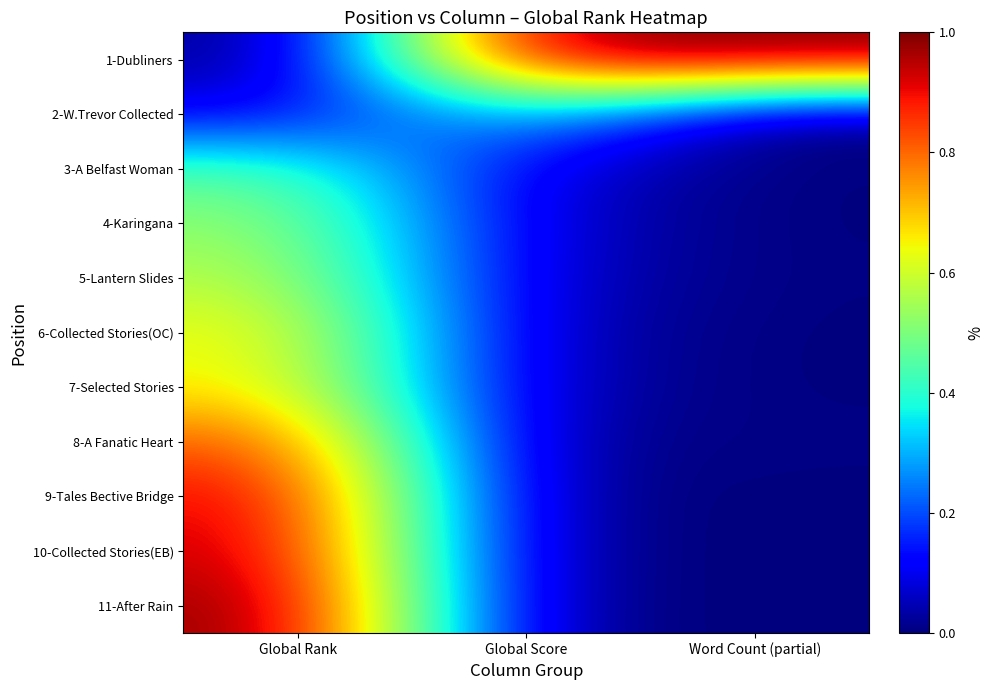

At which category is the sum across all series the highest?

Global Rank